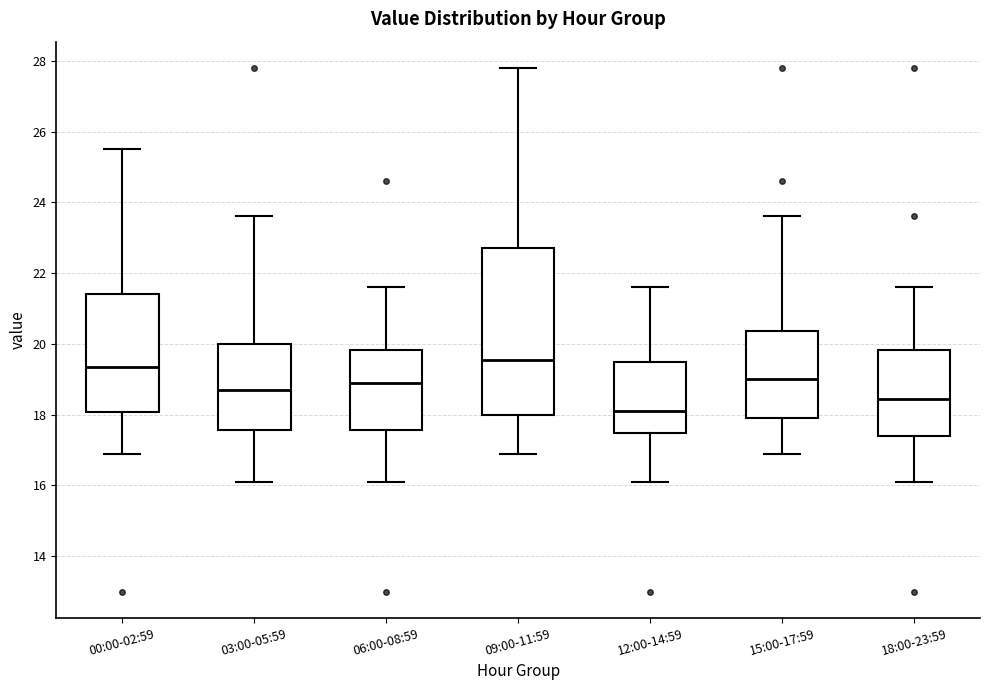

Which box has the lowest median line?

12:00-14:59